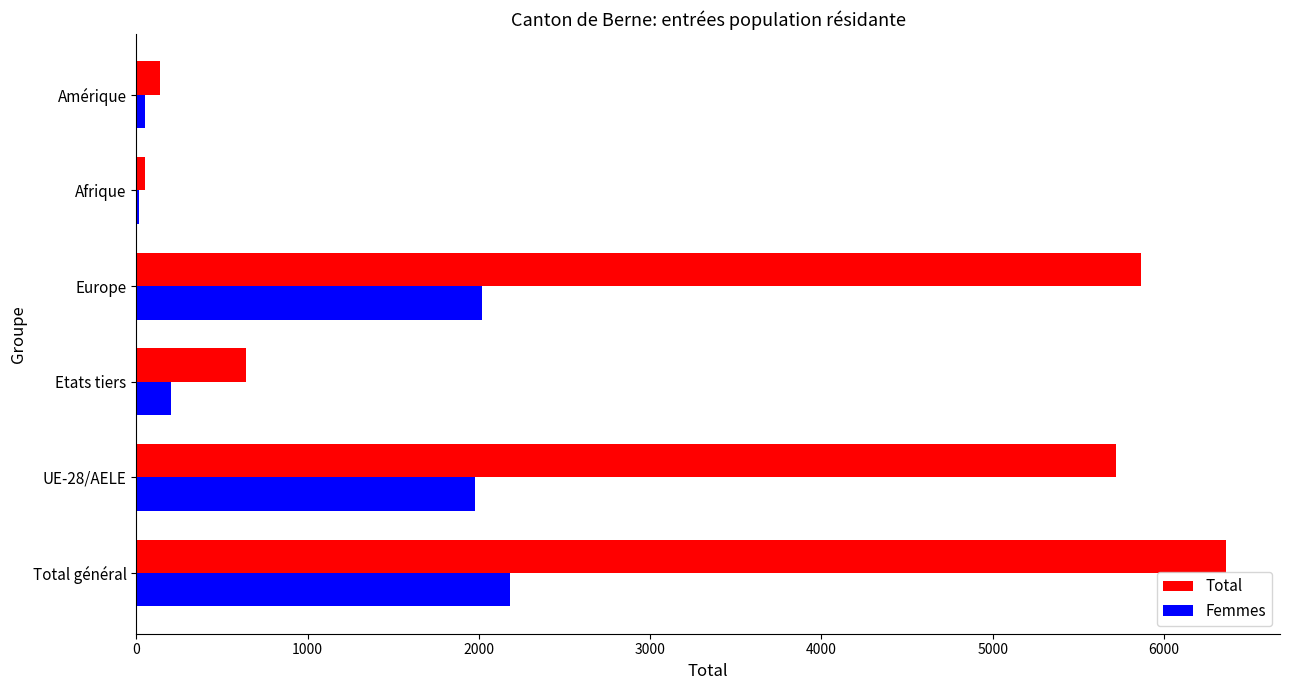

Read the Total value at Europe.

5866